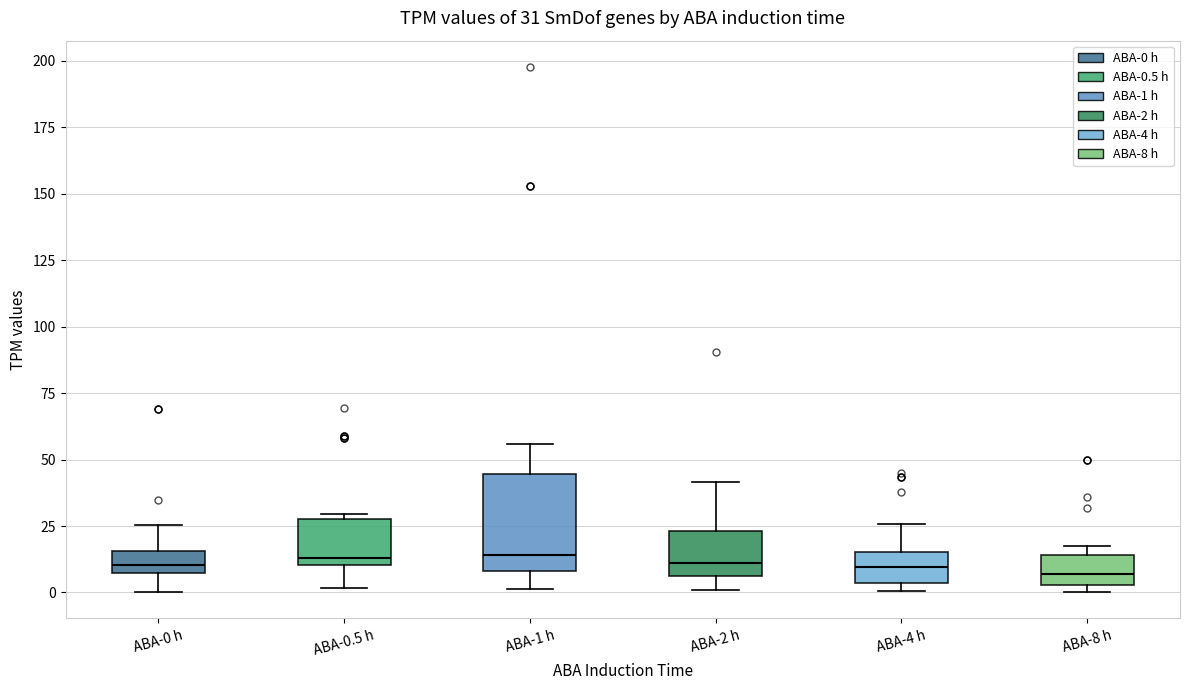

Comparing the boxes themselves (not the whiskers), which one is the tallest?

ABA-1 h